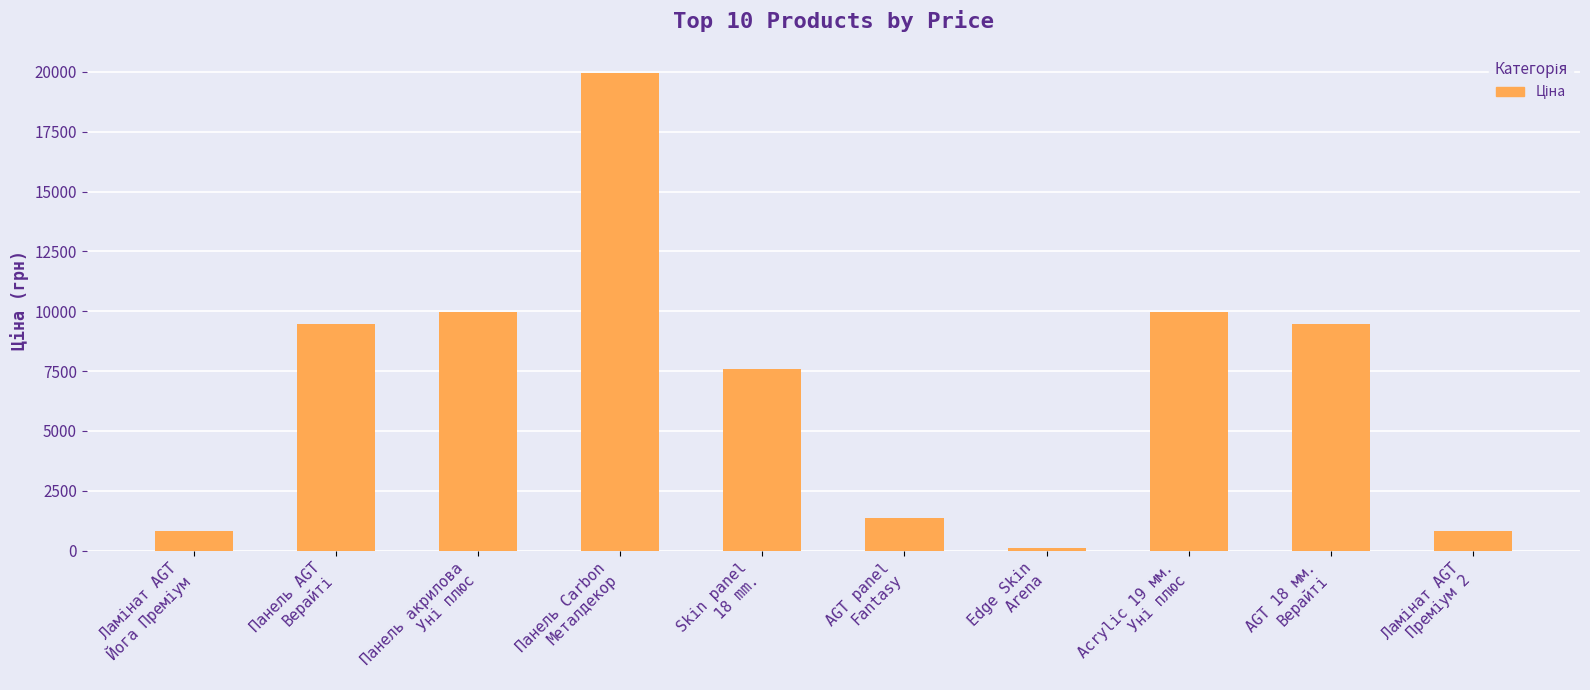

What is the value of the 10th bar from the left?

818.5